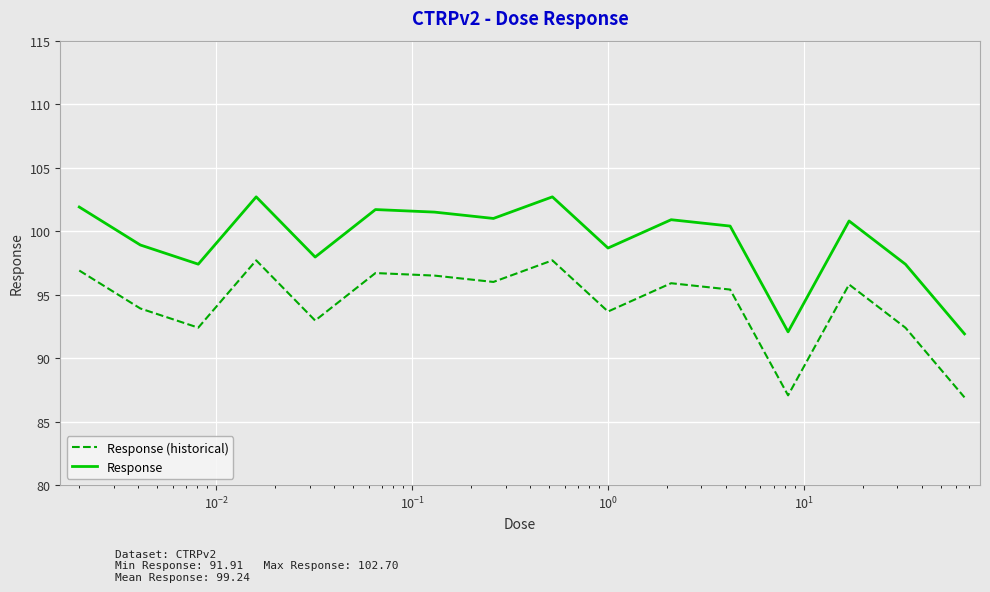

What is the highest value of the Response (historical) series?

97.7